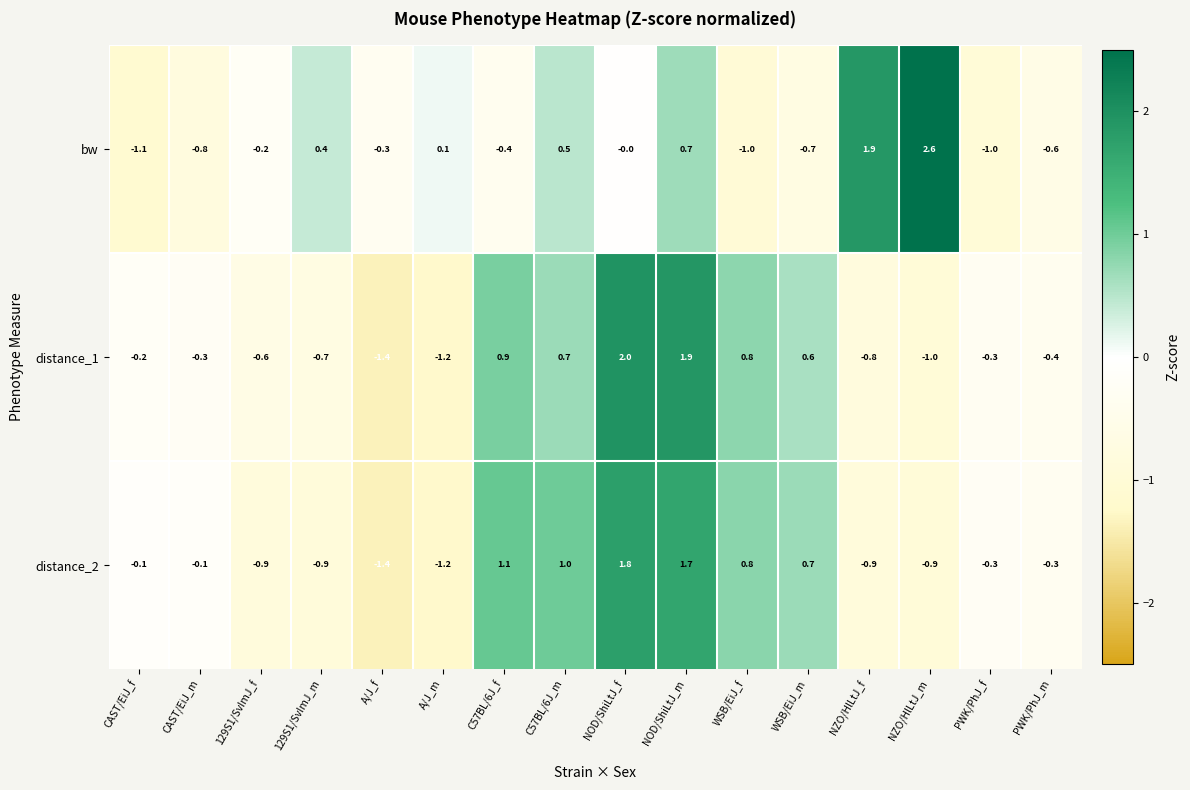

At which label is bw closest to 0?

NOD/ShiLtJ_f